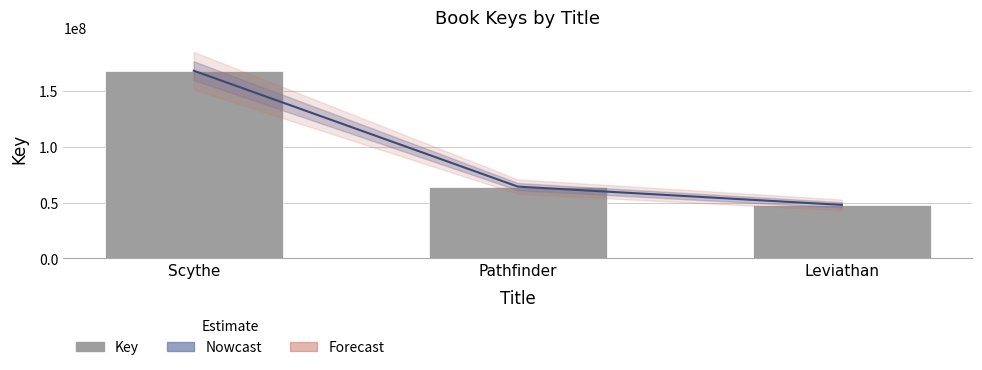

How many values are between 47860103 and 168081974?

3